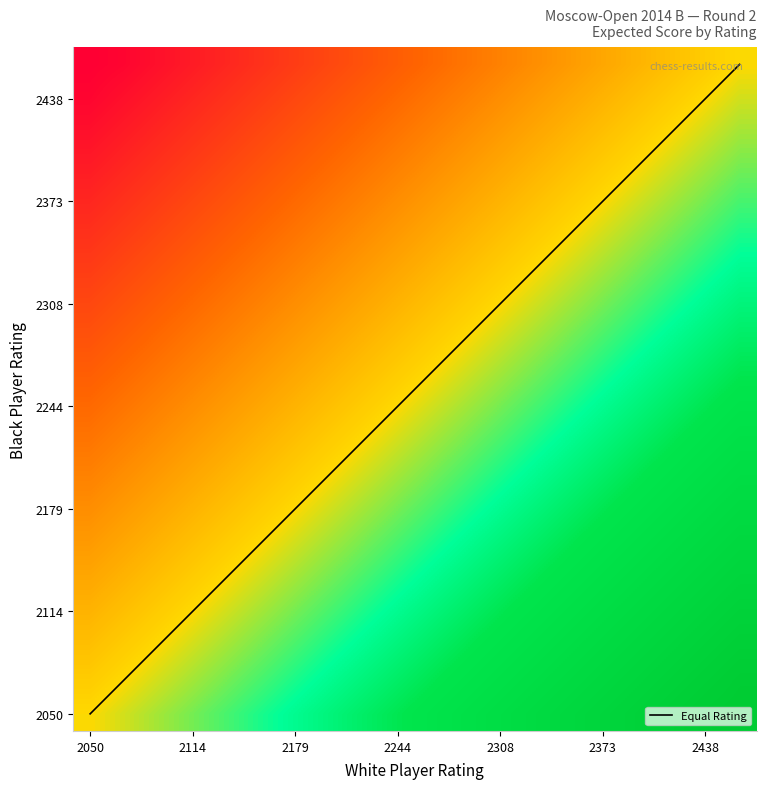

Between 8 and 13, which series saw the biggest shift?

Equal Rating